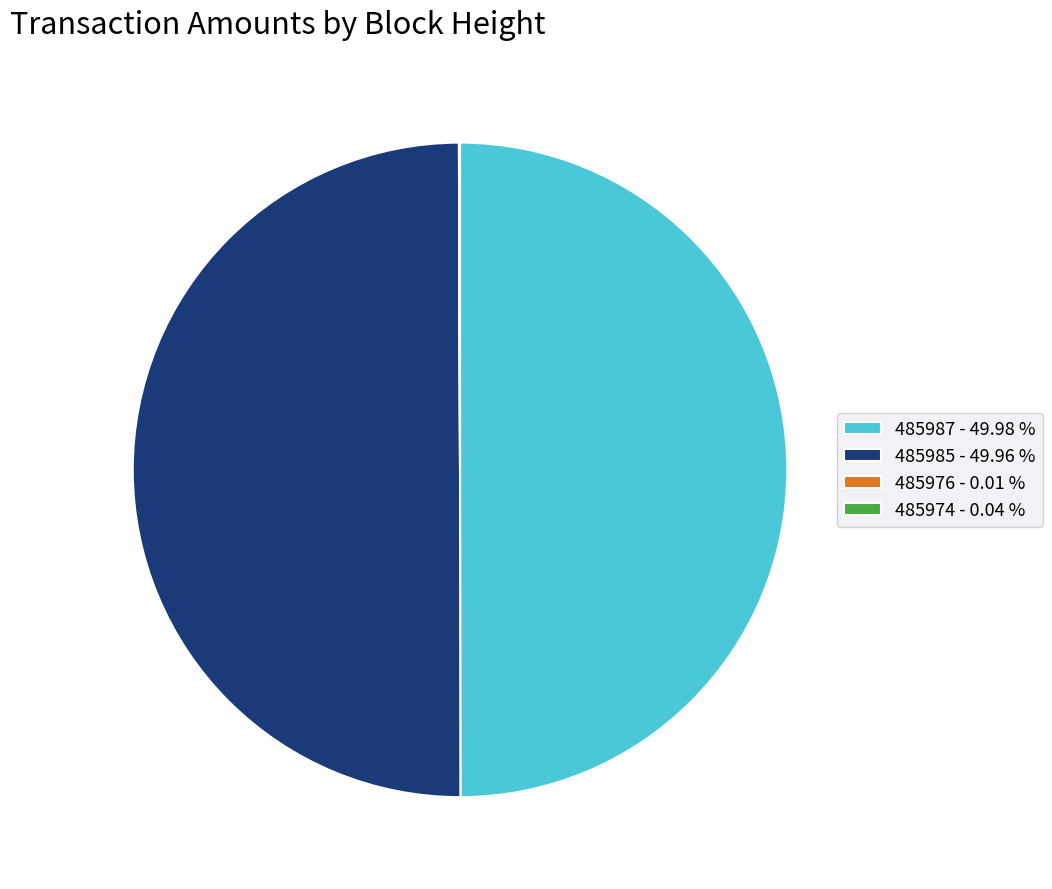

Do 485985 - 49.96 % and 485987 - 49.98 % together represent more than half of the pie?

Yes